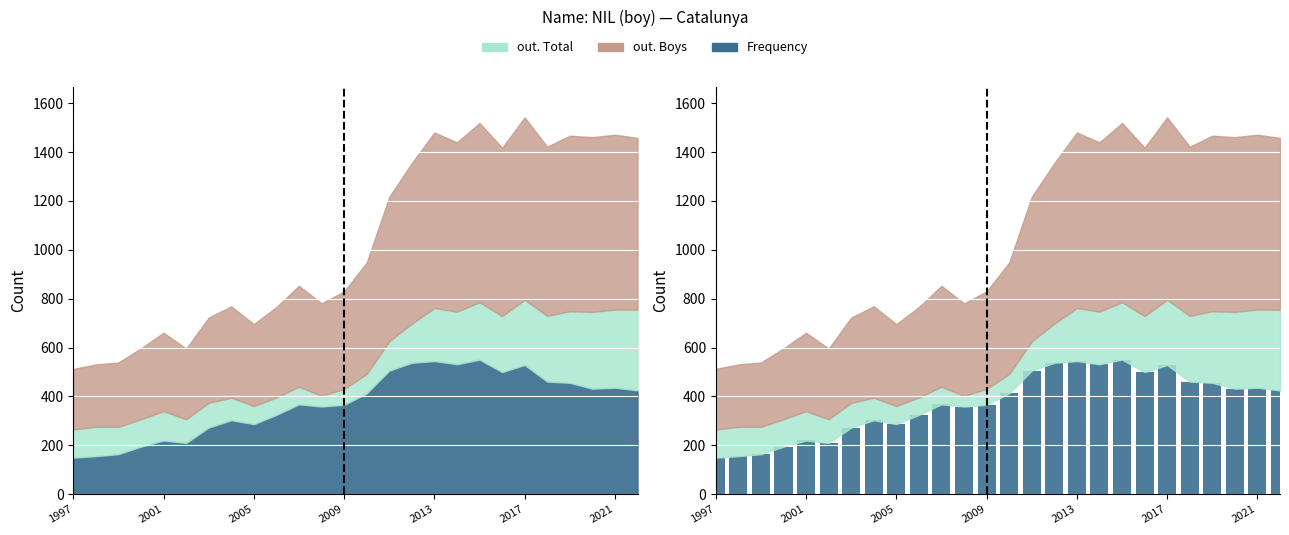

What is the change in value from 10 to 13?

+45